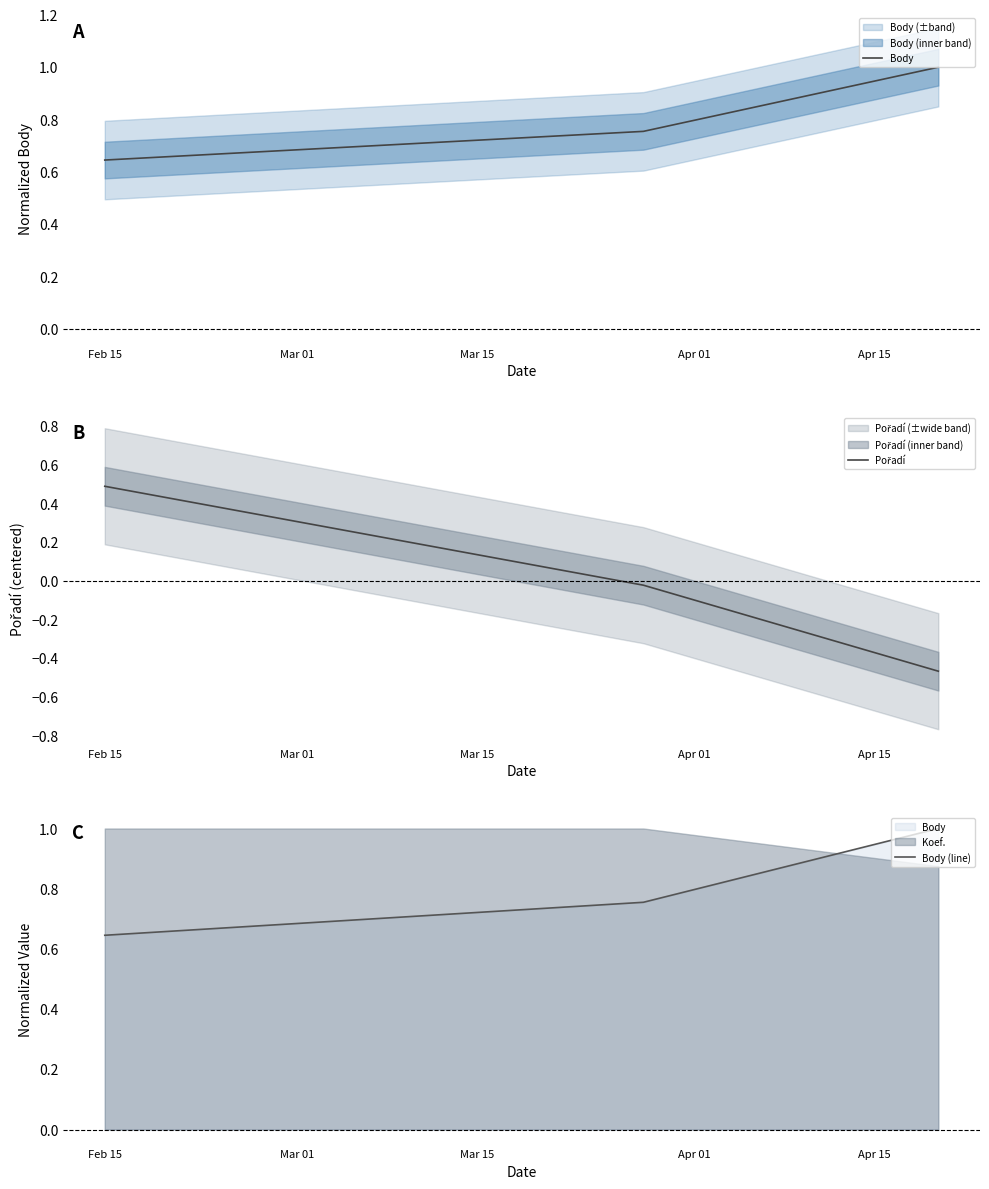

How many lines are shown in the chart?

3